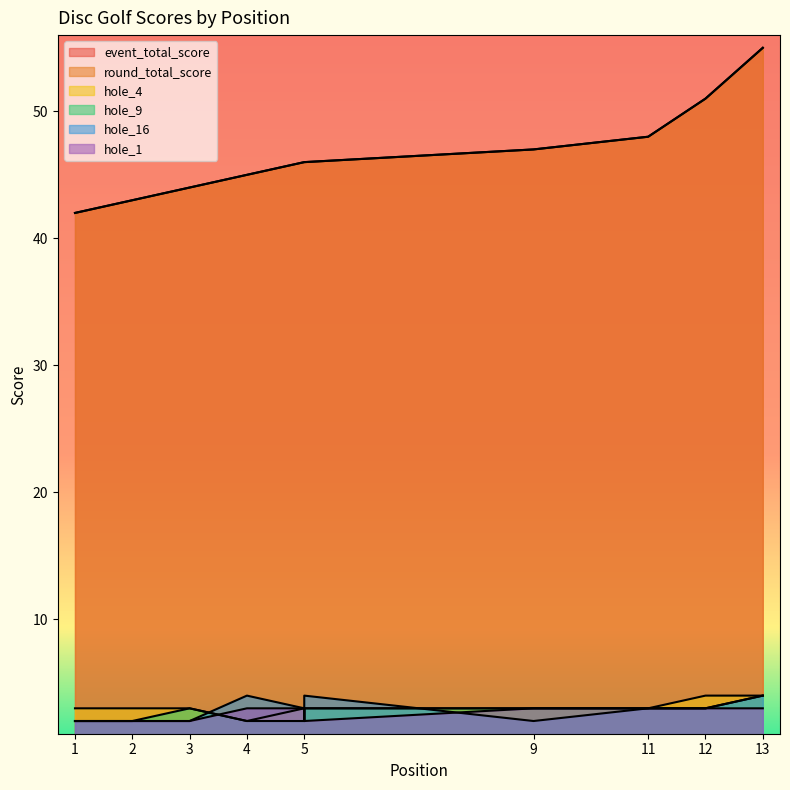

Which series ends up on top after the final intersection of hole_1 and hole_4?

hole_1